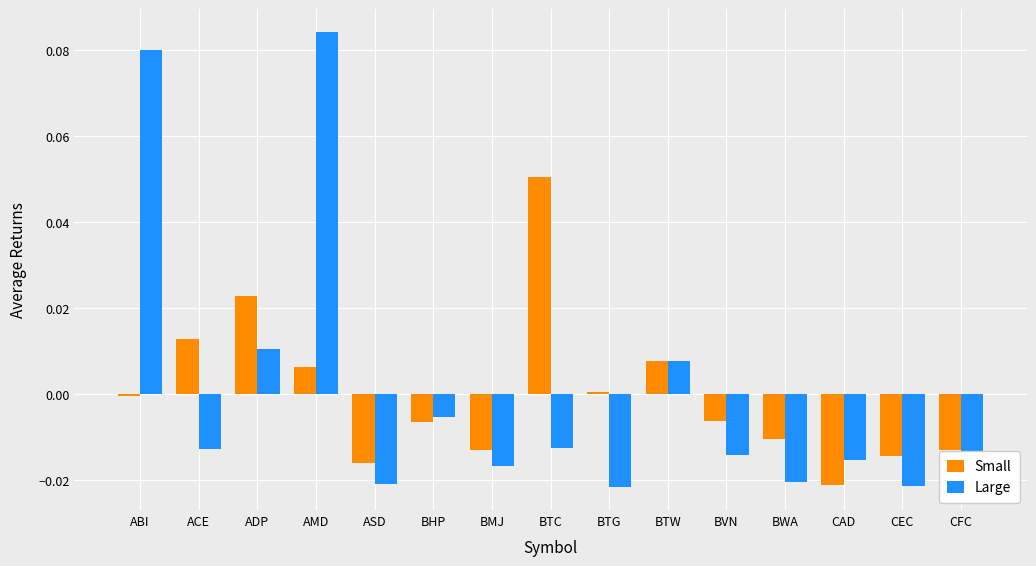

Reading left to right, what are all the values shown in this chart?

Small: ABI=-0.0	ACE=0.0	ADP=0.0	AMD=0.0	ASD=-0.0	BHP=-0.0	BMJ=-0.0	BTC=0.1	BTG=0.0	BTW=0.0	BVN=-0.0	BWA=-0.0	CAD=-0.0	CEC=-0.0	CFC=-0.0
Large: ABI=0.1	ACE=-0.0	ADP=0.0	AMD=0.1	ASD=-0.0	BHP=-0.0	BMJ=-0.0	BTC=-0.0	BTG=-0.0	BTW=0.0	BVN=-0.0	BWA=-0.0	CAD=-0.0	CEC=-0.0	CFC=-0.0